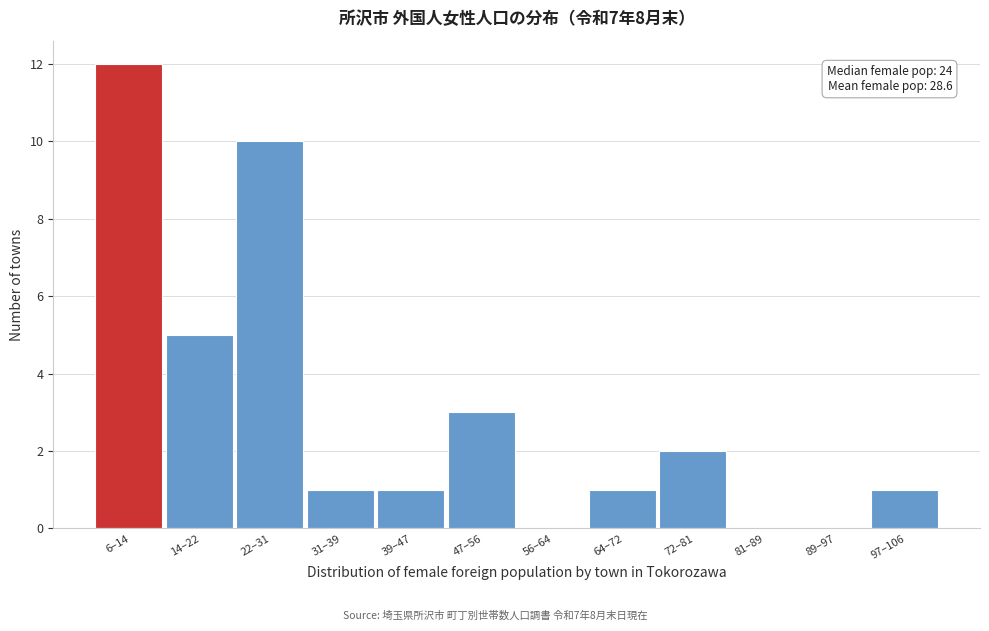

Reading right to left, list all the values displayed in this chart.

97–106=1	89–97=0	81–89=0	72–81=2	64–72=1	56–64=0	47–56=3	39–47=1	31–39=1	22–31=10	14–22=5	6–14=12